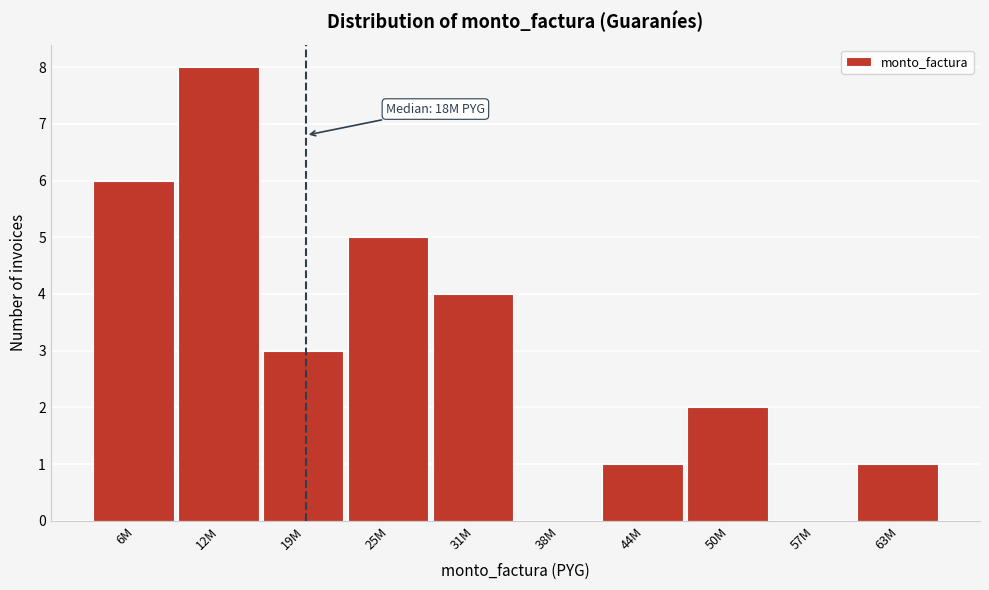

Reading left to right, transcribe all the data shown in this chart.

6M=6	12M=8	19M=3	25M=5	31M=4	38M=0	44M=1	50M=2	57M=0	63M=1